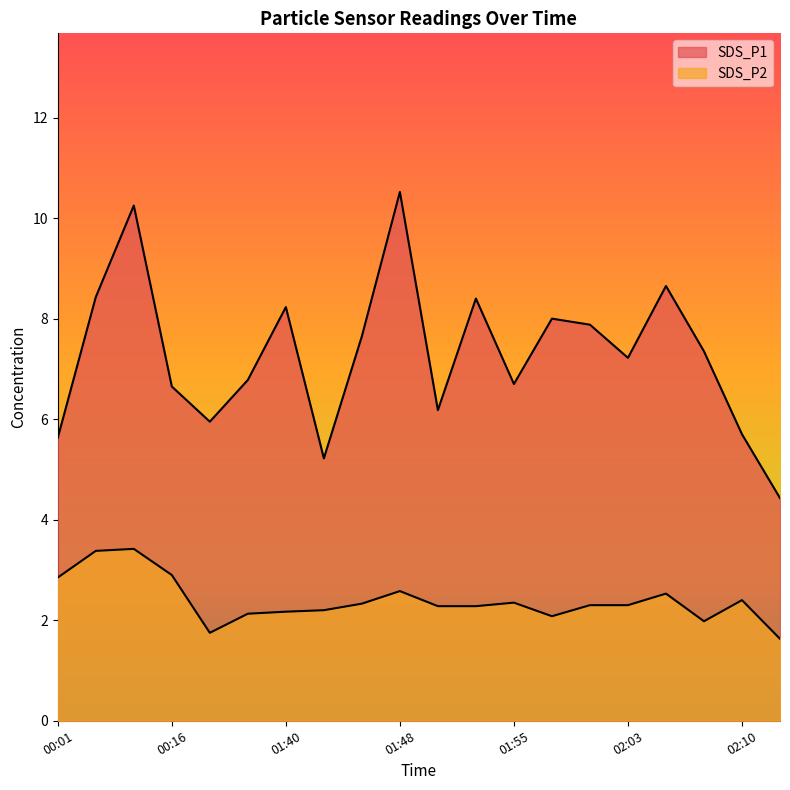

Where does the SDS_P1 series first go above 7?

00:11